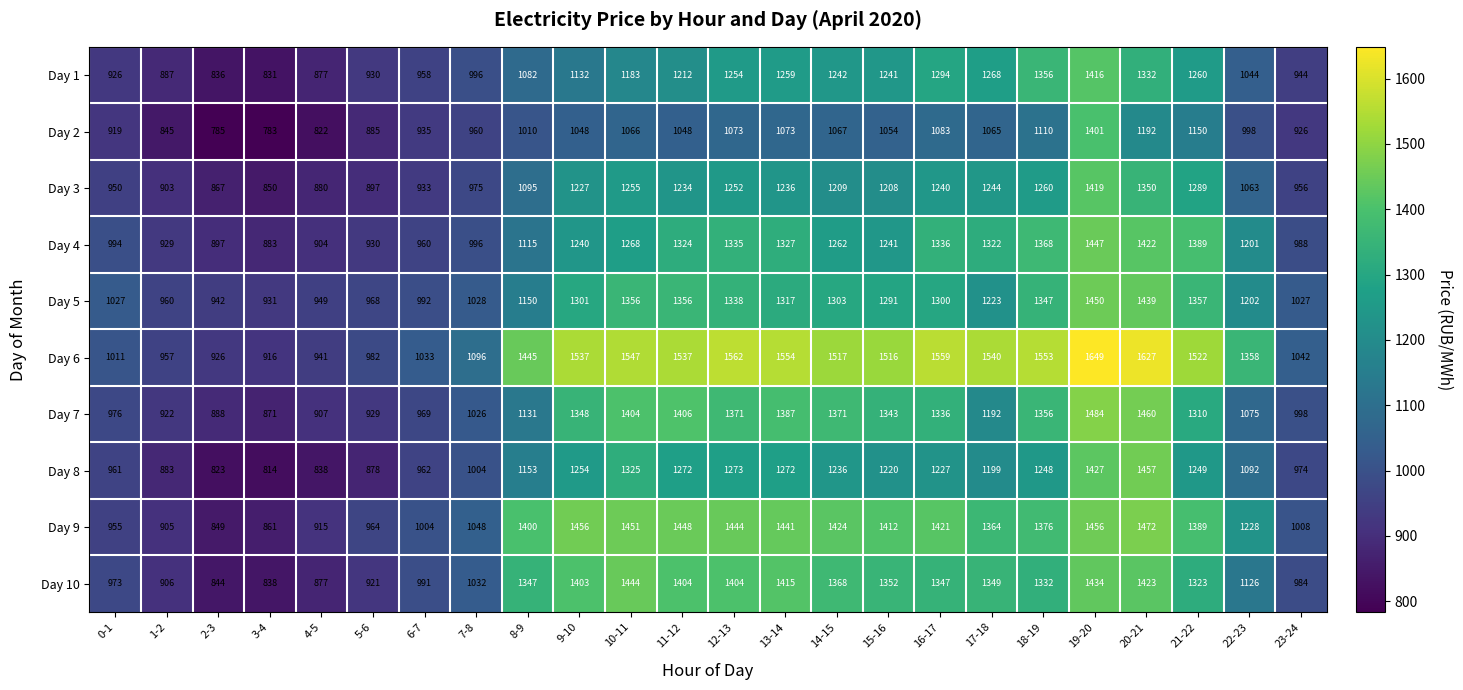

Is the value of Day 5 at 5-6 greater than the value of Day 3 at 10-11?

No